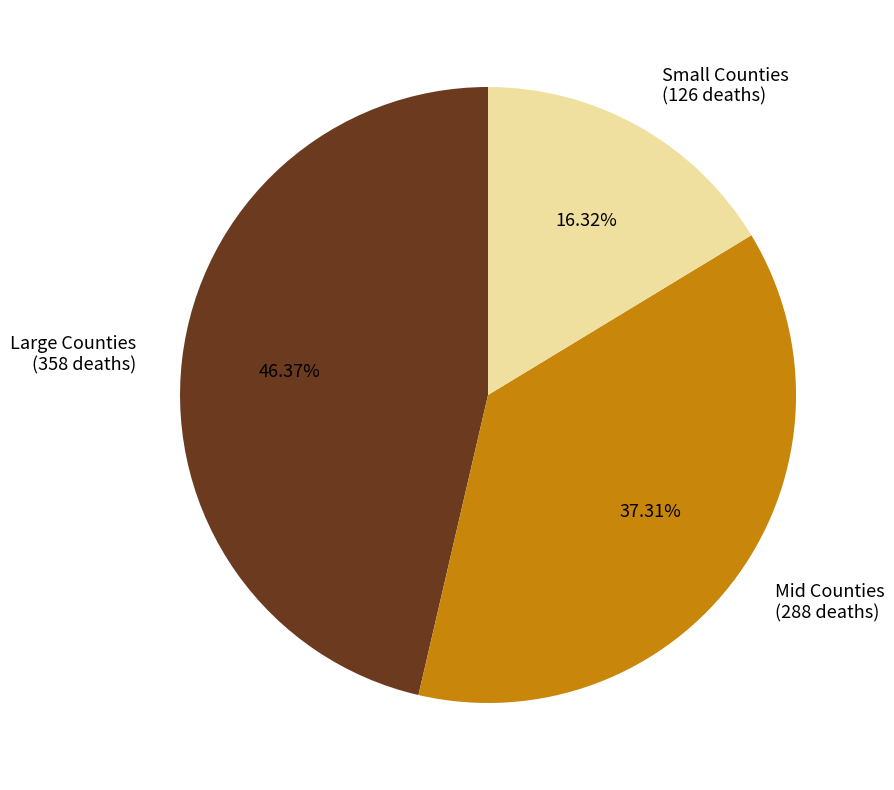

Rank the categories by value from lowest to highest.

Small Counties (126 deaths), Mid Counties (288 deaths), Large Counties (358 deaths)